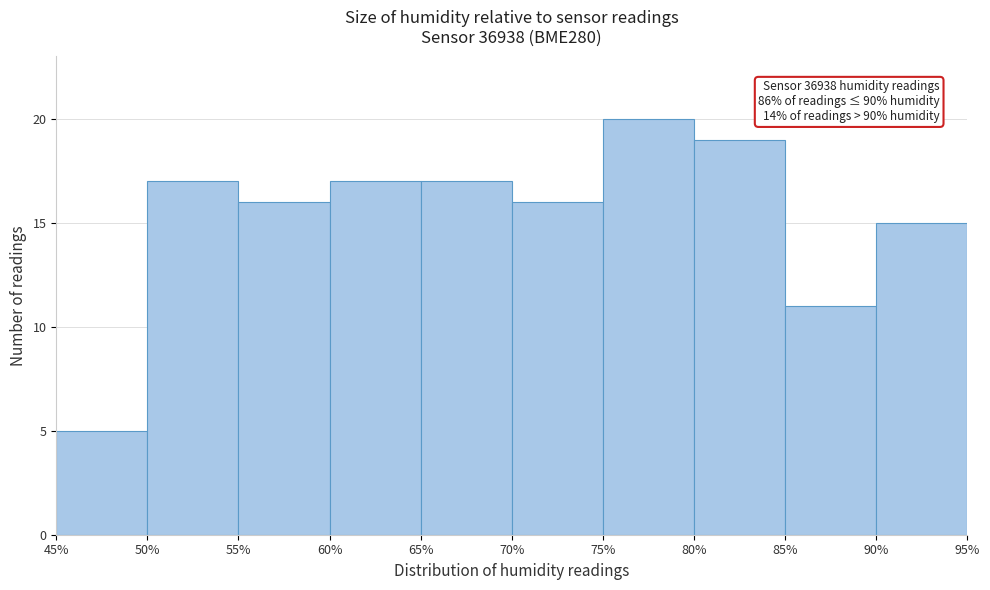

Over which range of the x-axis is the bar tallest?

75% to 80%